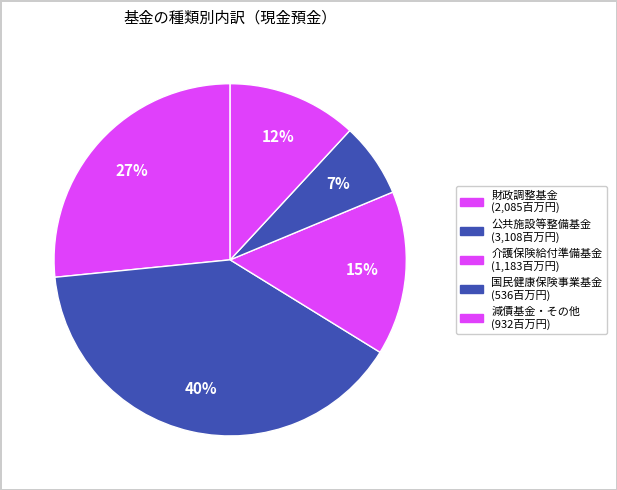

How many segments does this pie chart have?

5